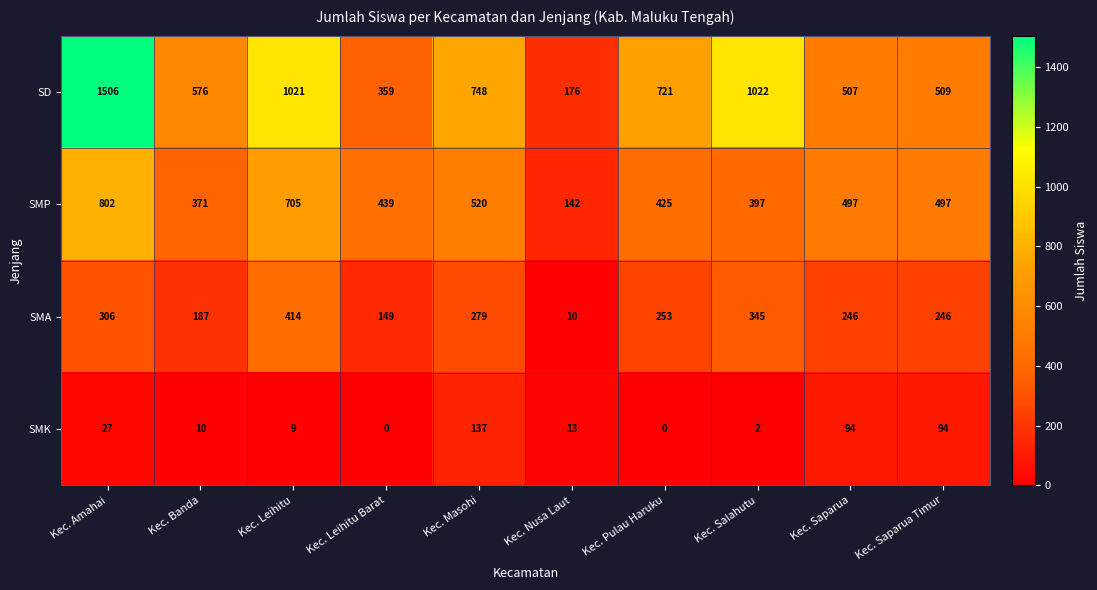

Which series has the widest spread of values?

SD